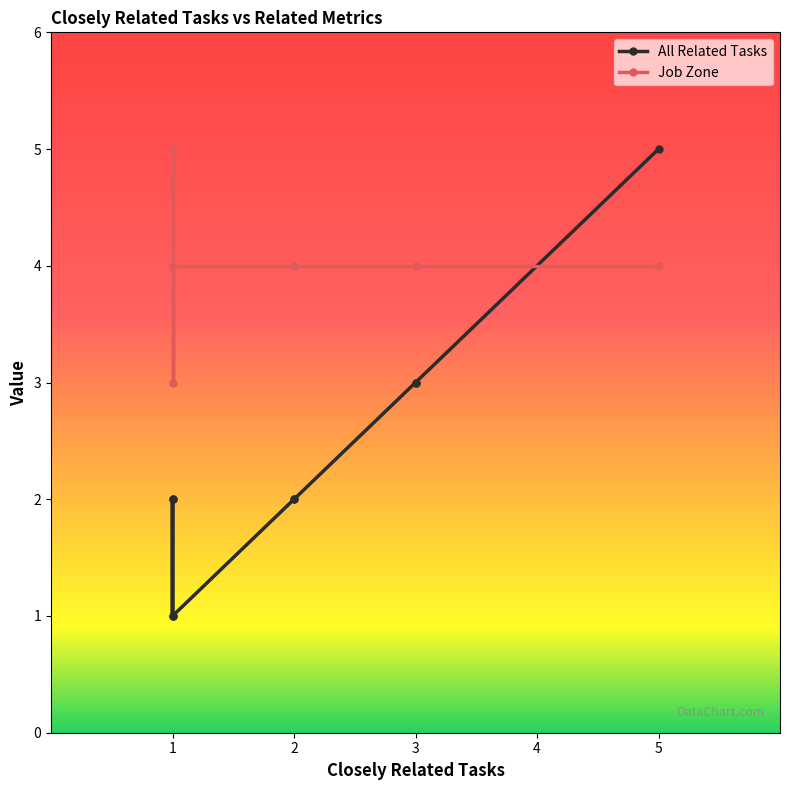

Rank the series by their average value, from lowest to highest.

All Related Tasks, Job Zone